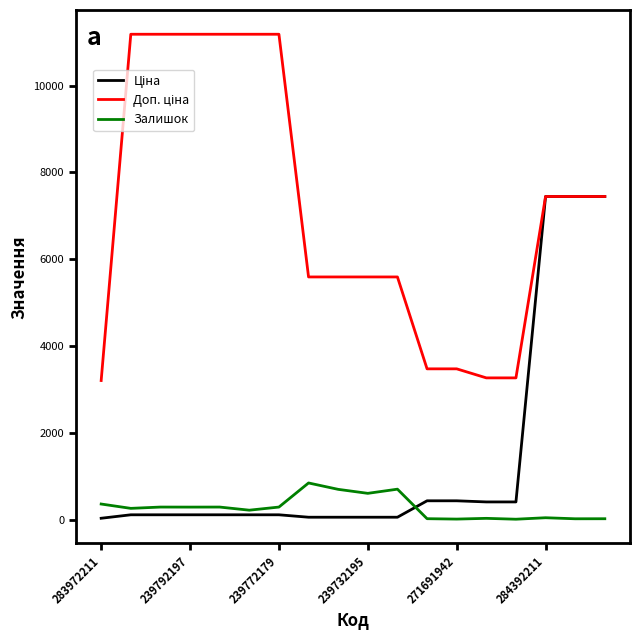

Does the chart display data point markers on the line(s)?

No